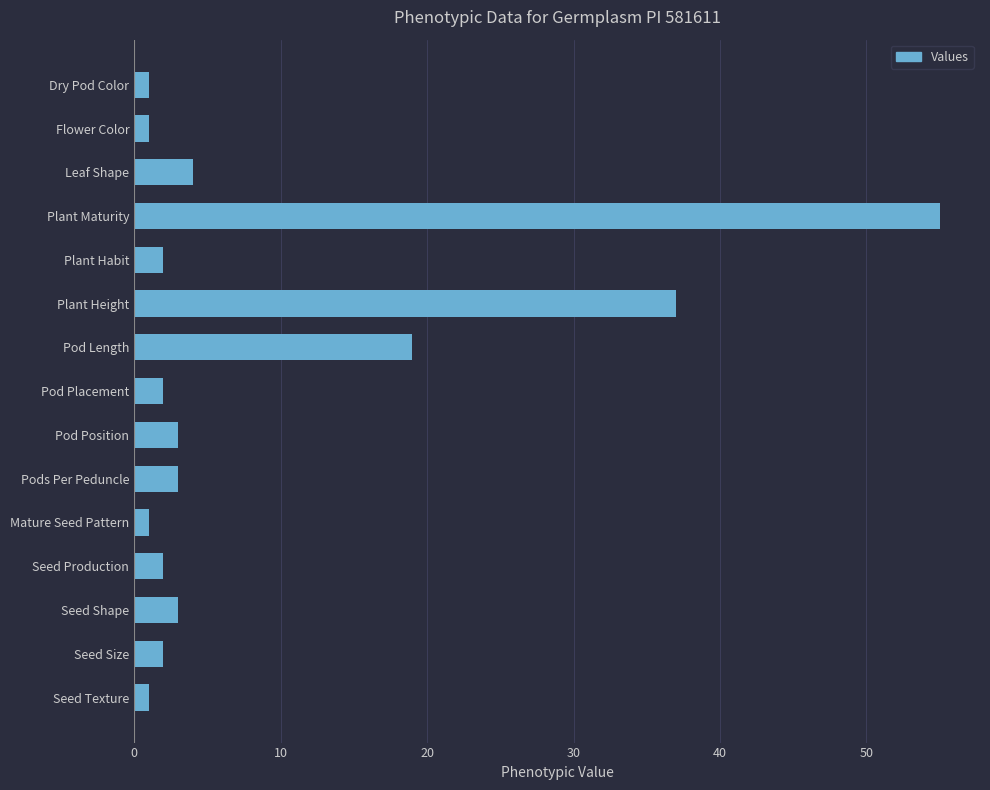

Reading top to bottom, extract all data points from this chart.

1	1	4	55	2	37	19	2	3	3	1	2	3	2	1